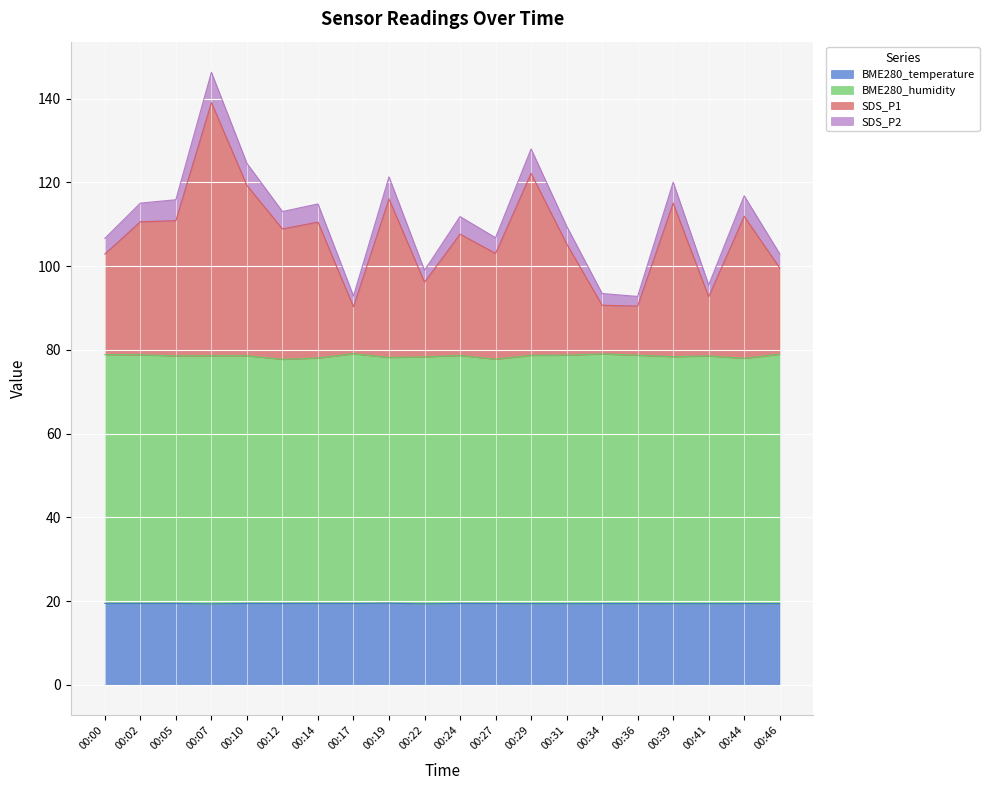

What is the sum of all BME280_temperature values?

388.1